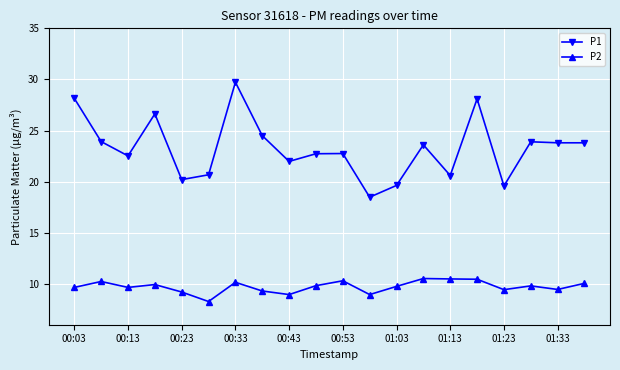

Rank the series by their average value, from highest to lowest.

P1, P2